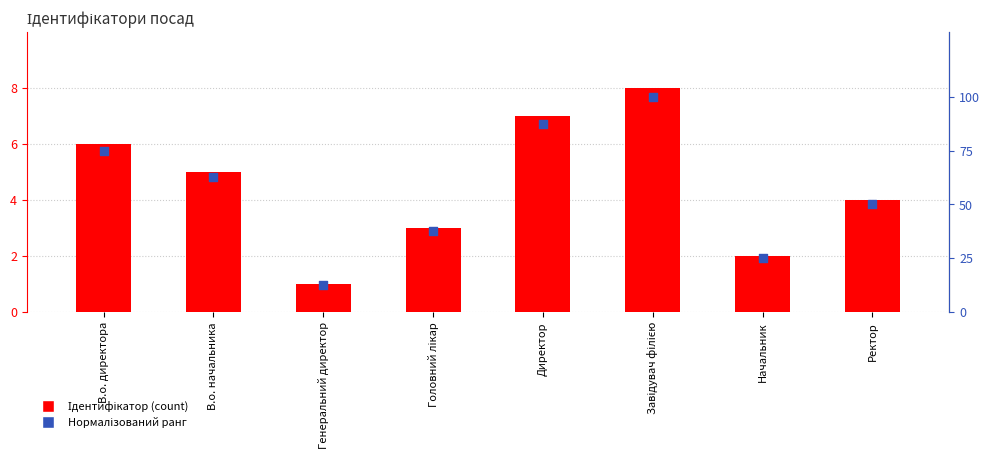

What are all the series names shown in the legend?

Ідентифікатор, Нормалізований ранг